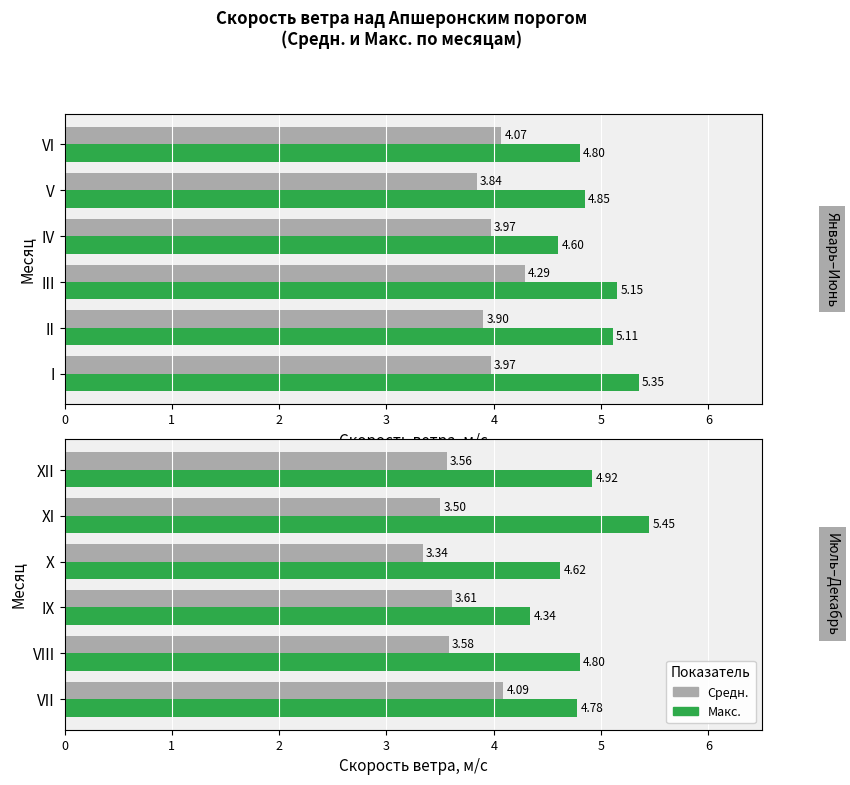

What are all the series names shown in the legend?

Средн., Макс.